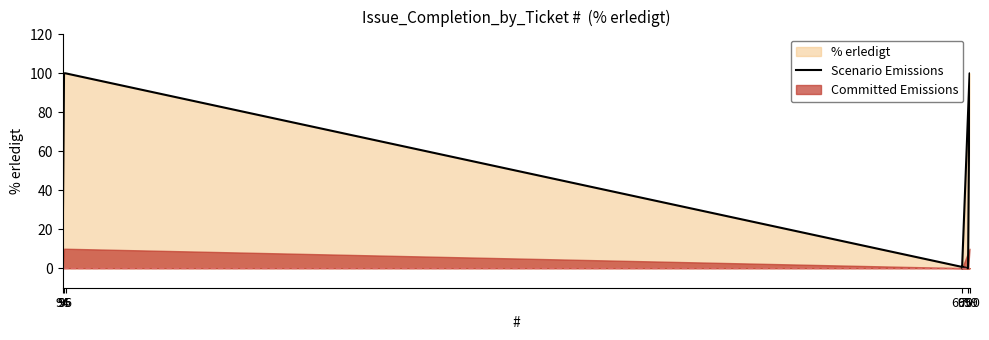

How many lines are shown in the chart?

1